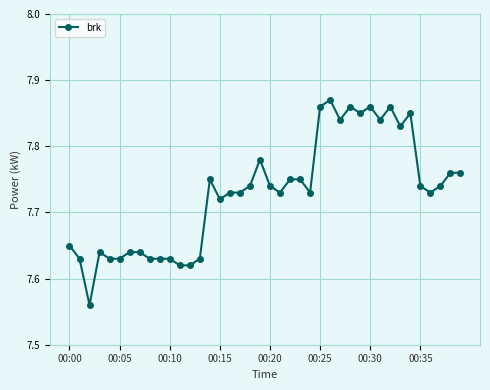

How many values are between 7 and 8?

40